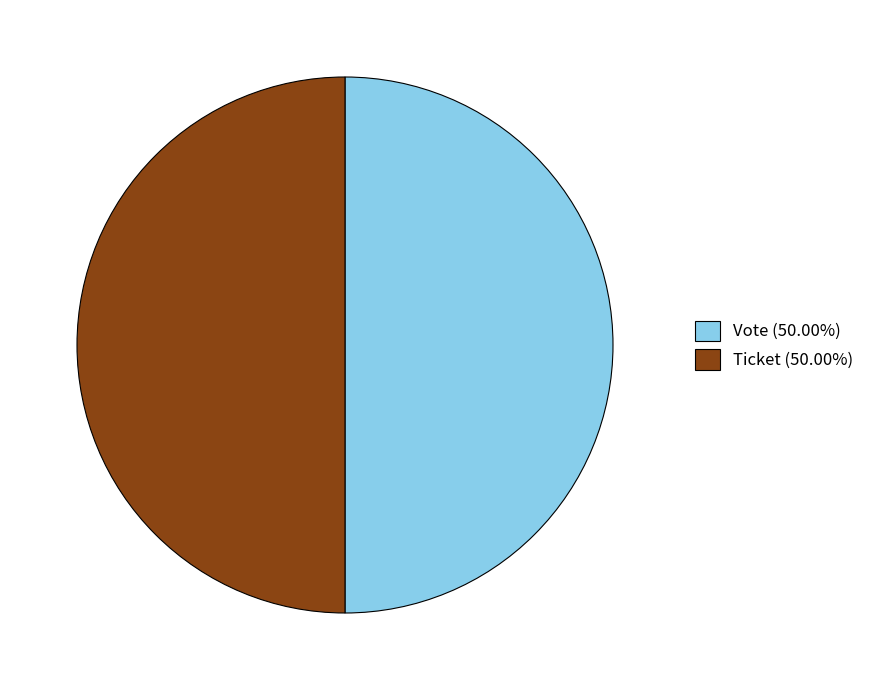

Approximately how many times larger is the value at Vote (50.00%) compared to Ticket (50.00%)?

1.0